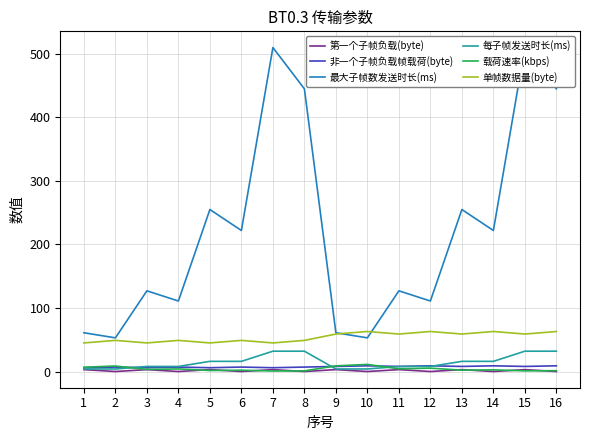

What is the value of the 最大子帧数发送时长(ms) point at the 9th from the left?

61.0